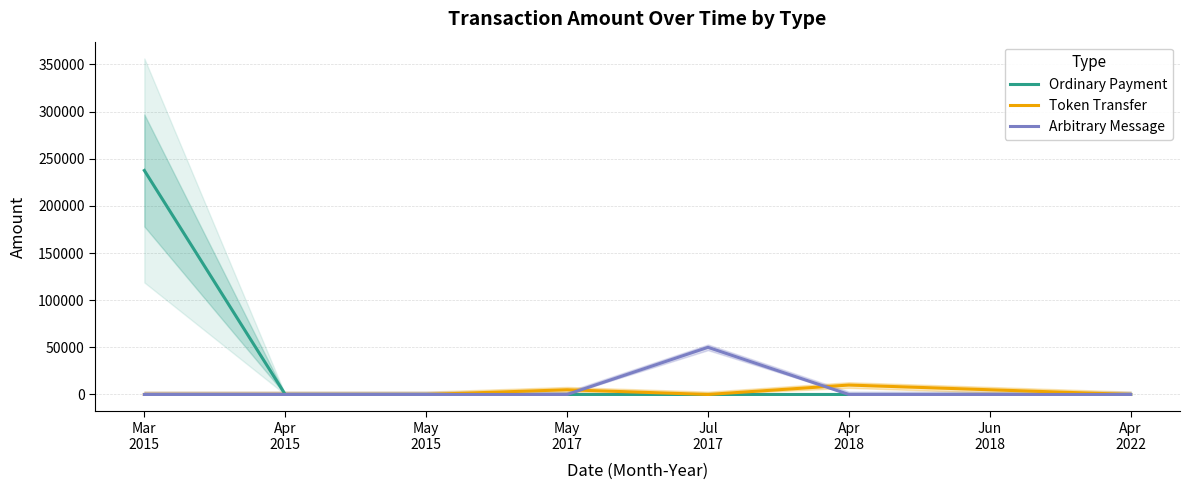

Count the number of data series in this chart.

3